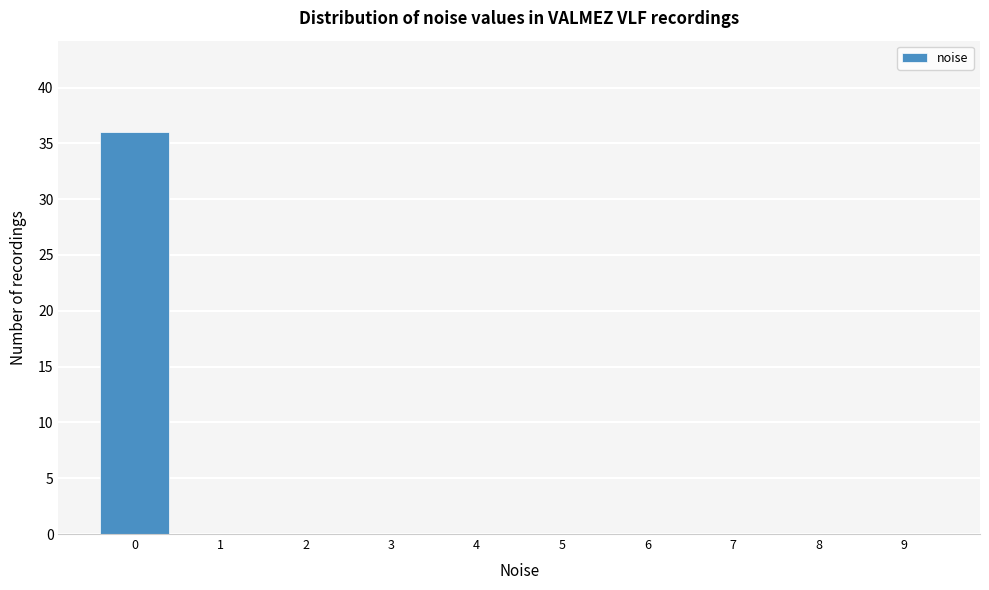

Which range on the x-axis has the tallest bar?

-0.5 to 0.5